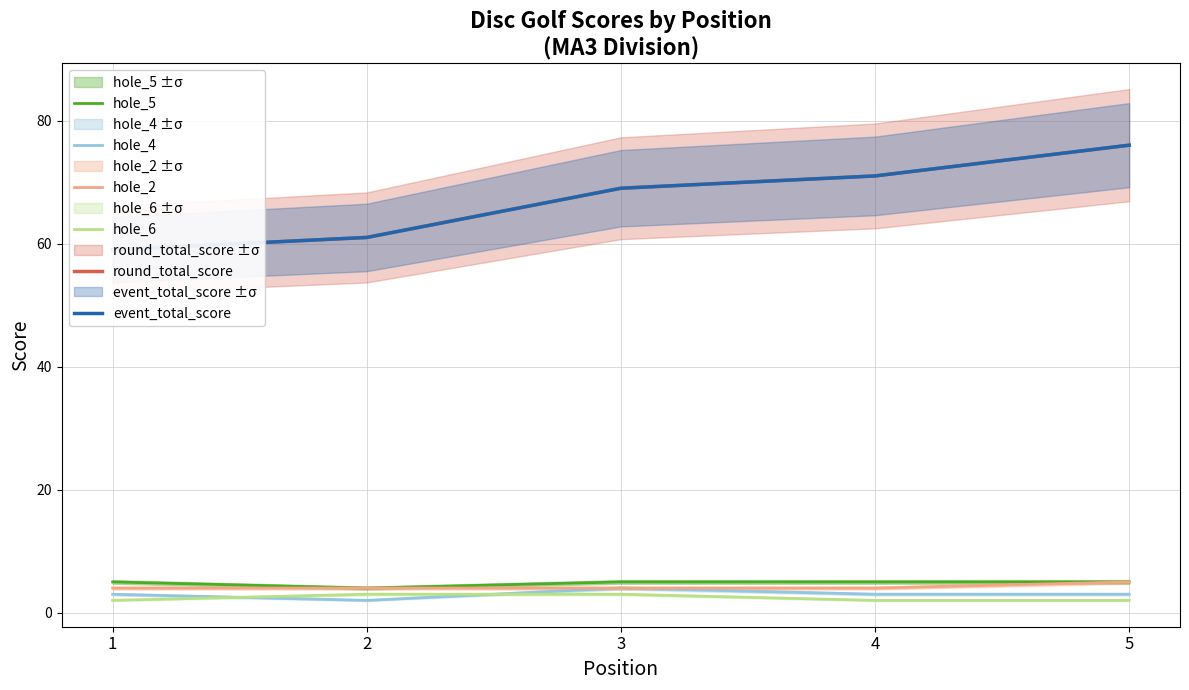

What is the difference between the maximum and second lowest values in the event_total_score series?

15